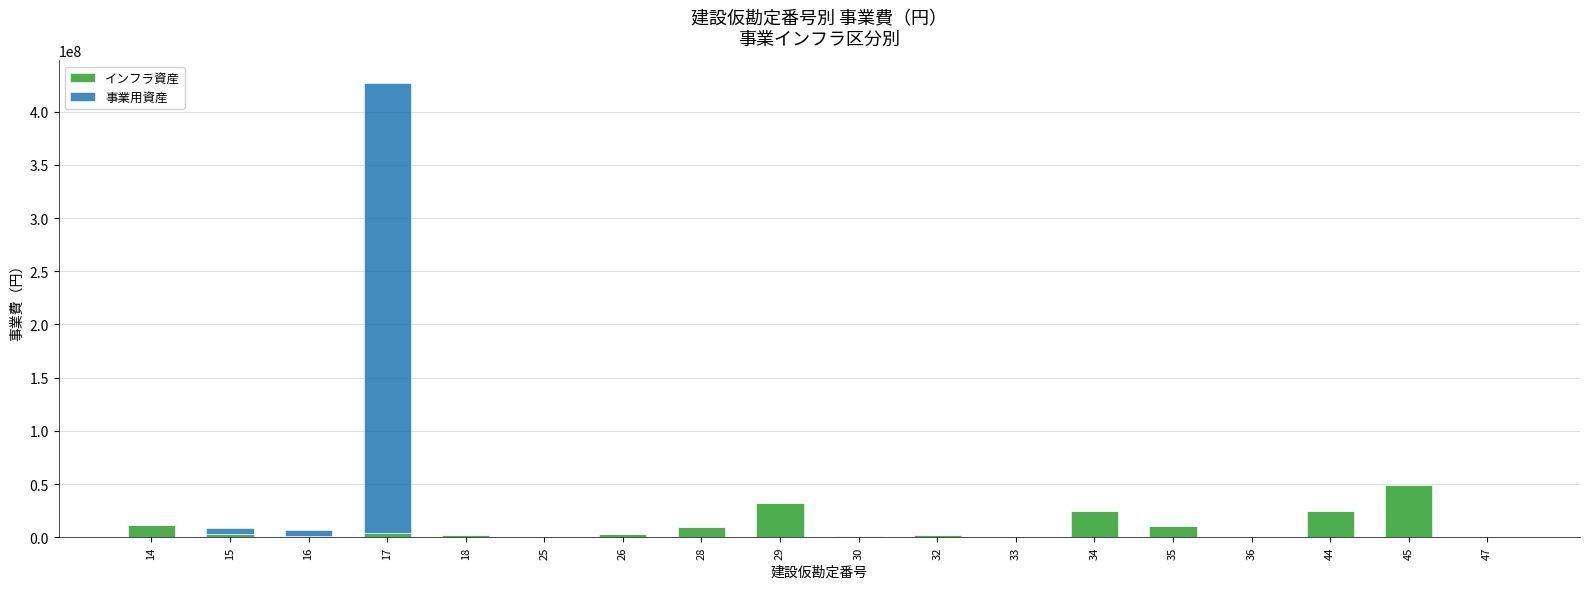

How many categories are shown in the chart?

18